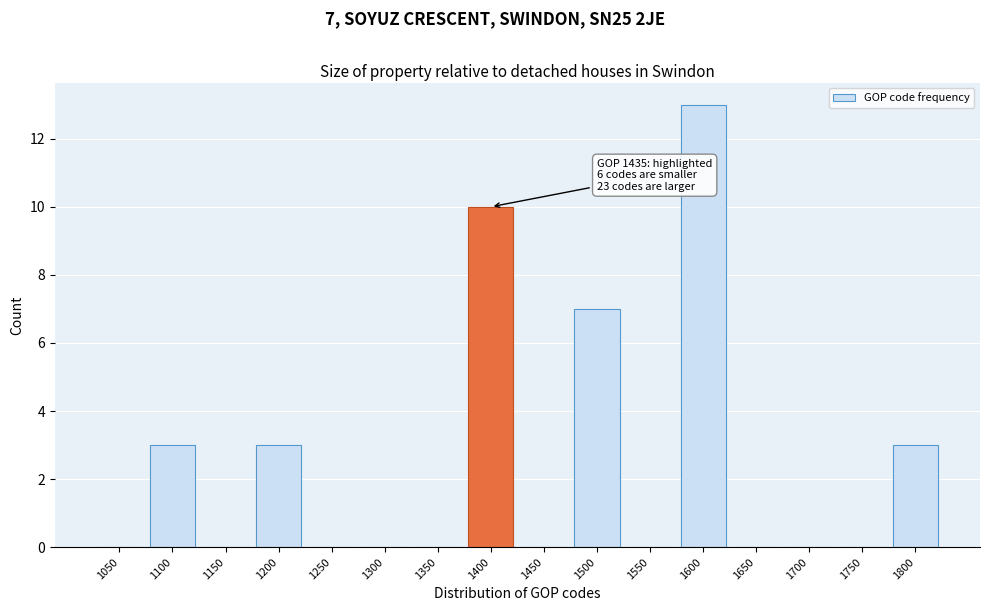

Reading left to right, what are all the values shown in this chart?

1050=0	1100=3	1150=0	1200=3	1250=0	1300=0	1350=0	1400=10	1450=0	1500=7	1550=0	1600=13	1650=0	1700=0	1750=0	1800=3